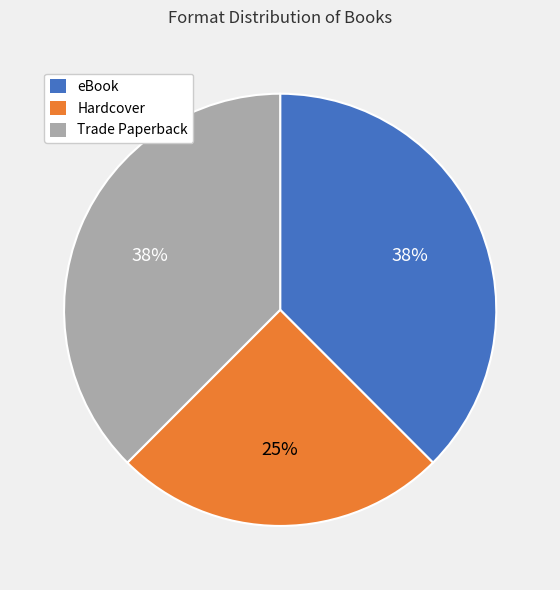

Is the sum of eBook and Hardcover greater than half?

Yes